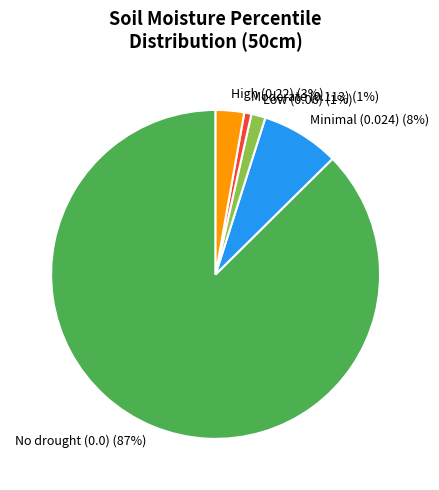

Which has a higher value, Minimal (0.024) or Low (0.06)?

Minimal (0.024)